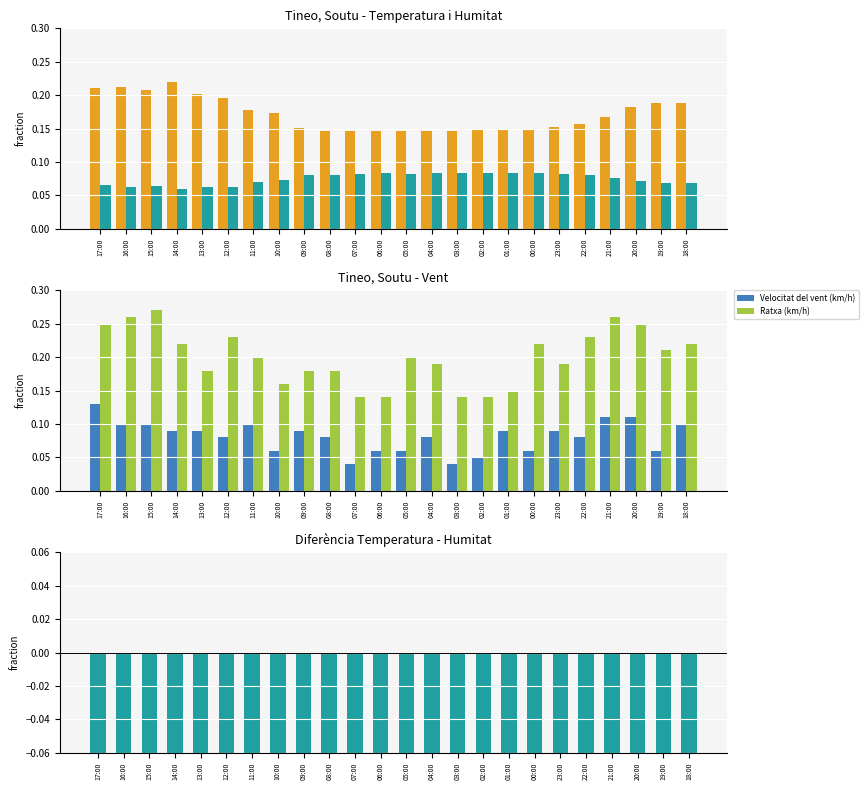

Does the chart contain stacked bars?

No